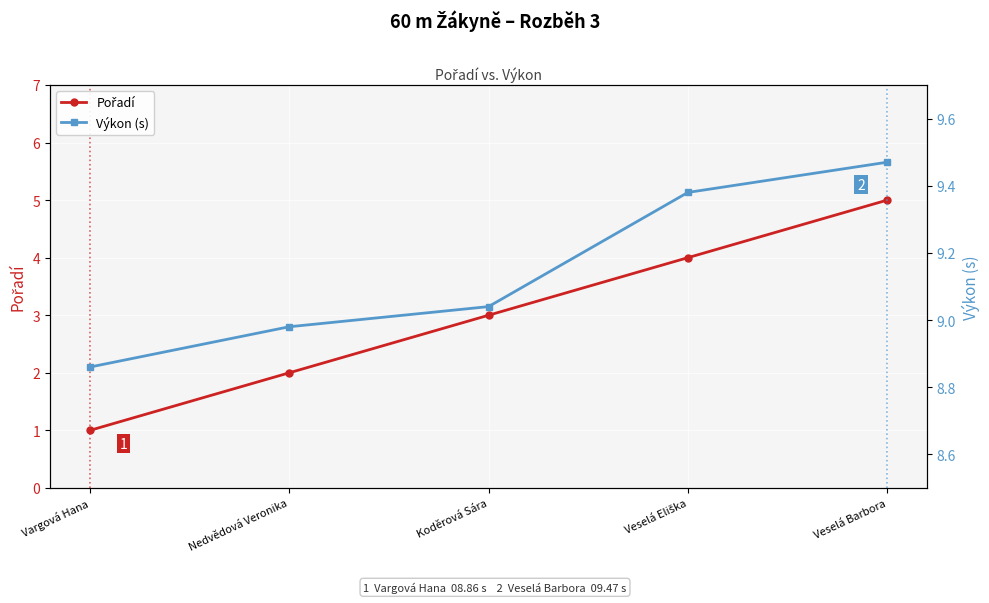

What is the smallest value displayed?

1.0